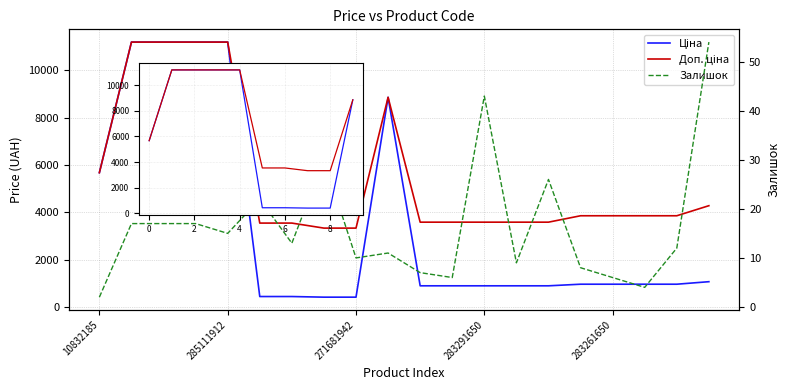

At which category does Ціна reach its first local peak?

248922198